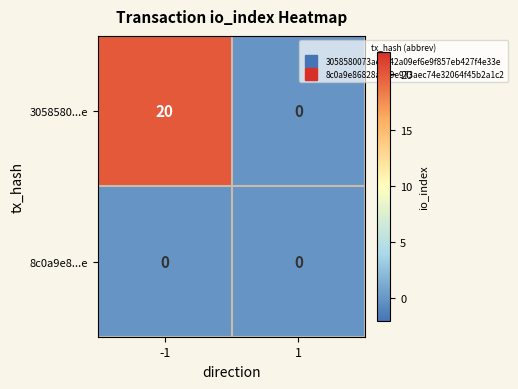

What is the difference between the 3058580...e values at 1 and -1?

20